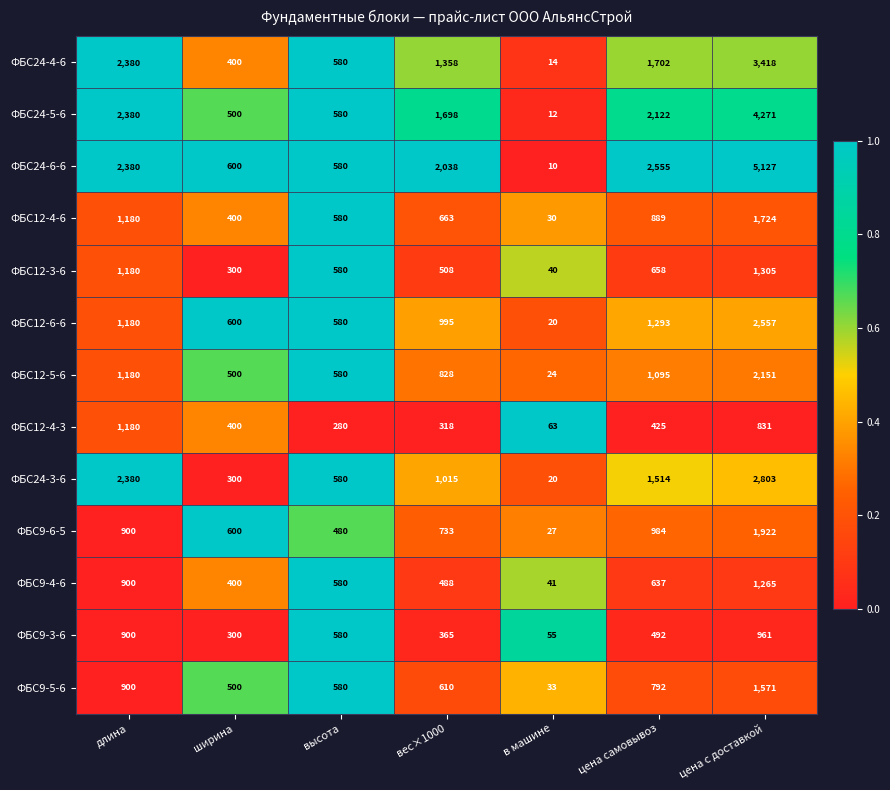

Read the ФБС12-4-6 value at в машине.

30